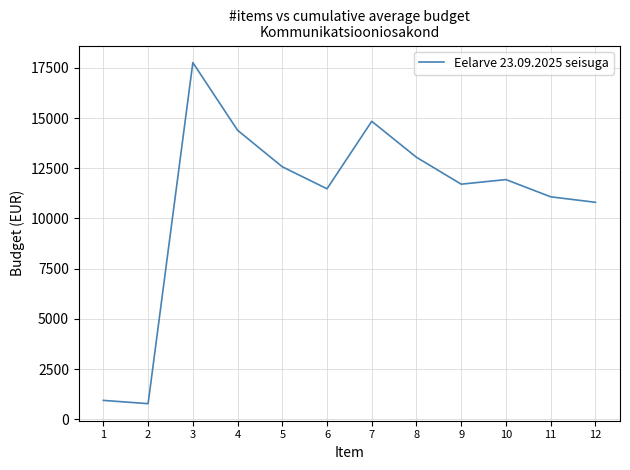

What is the ratio of the value at 8 to the value at 6?

1.1